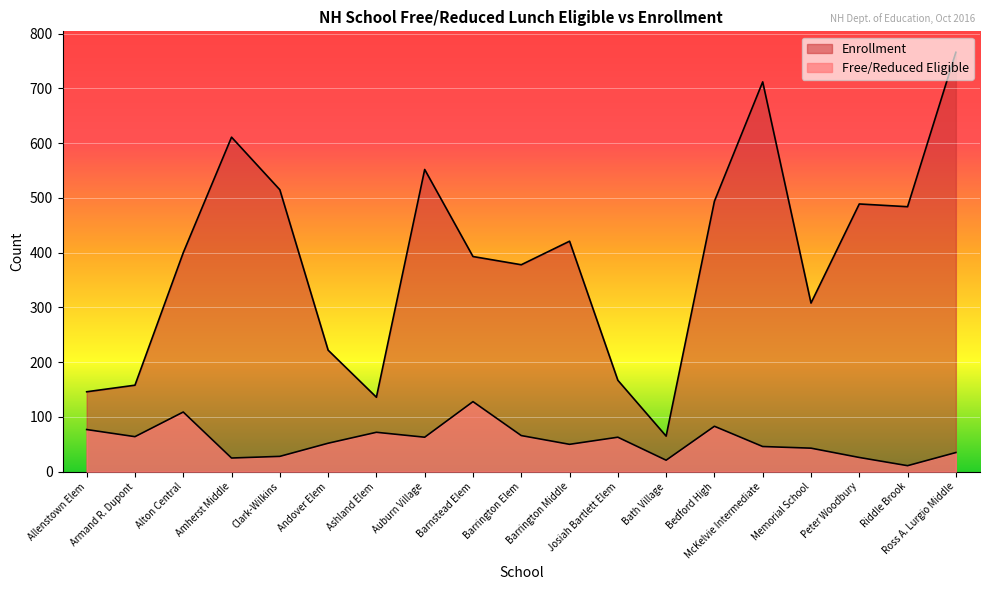

What is the total value across all series at Memorial School?

351